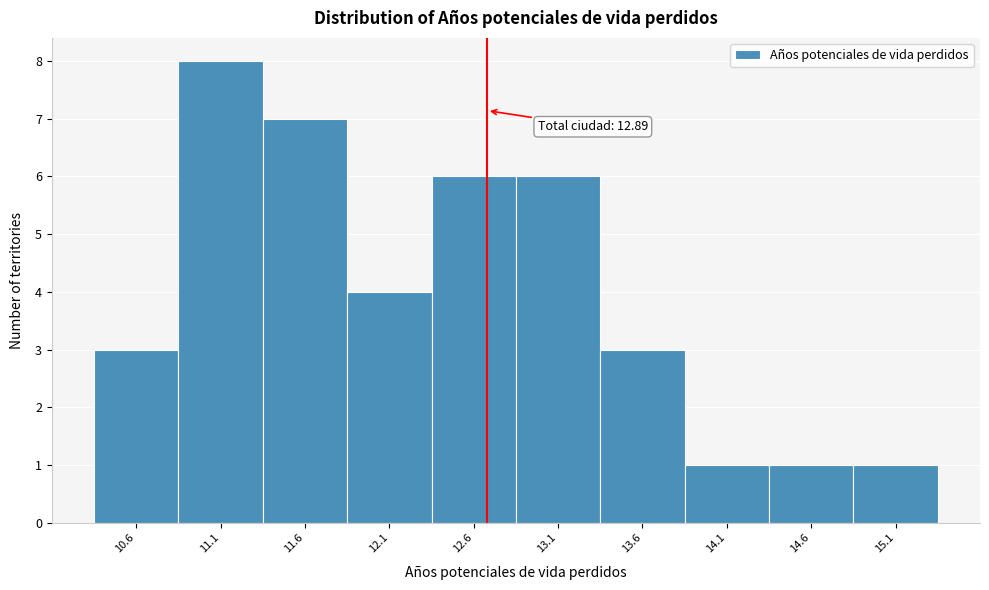

Reading left to right, extract all data points from this chart.

3	8	7	4	6	6	3	1	1	1